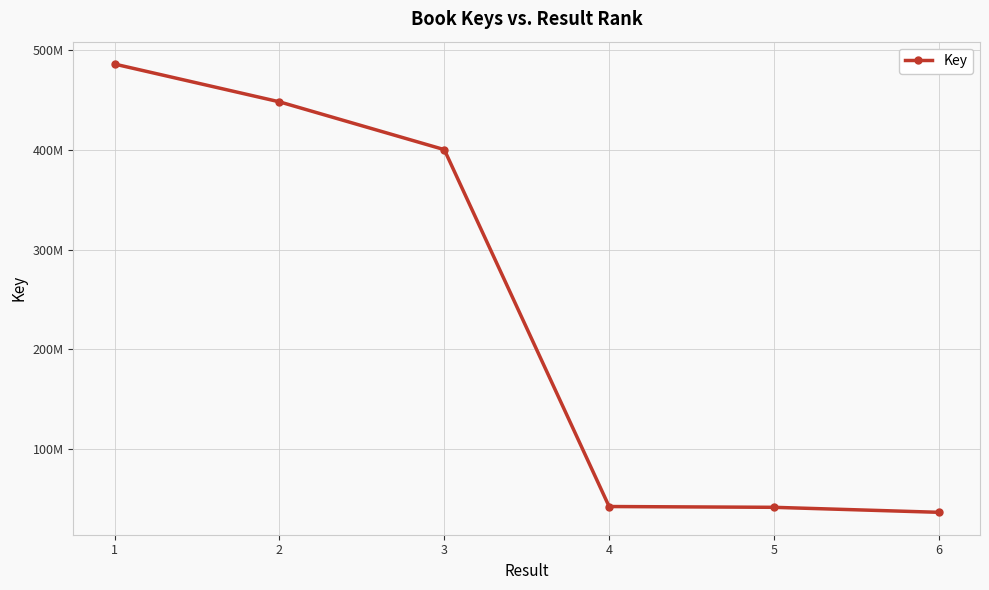

At which label is the value closest to 261451194?

3